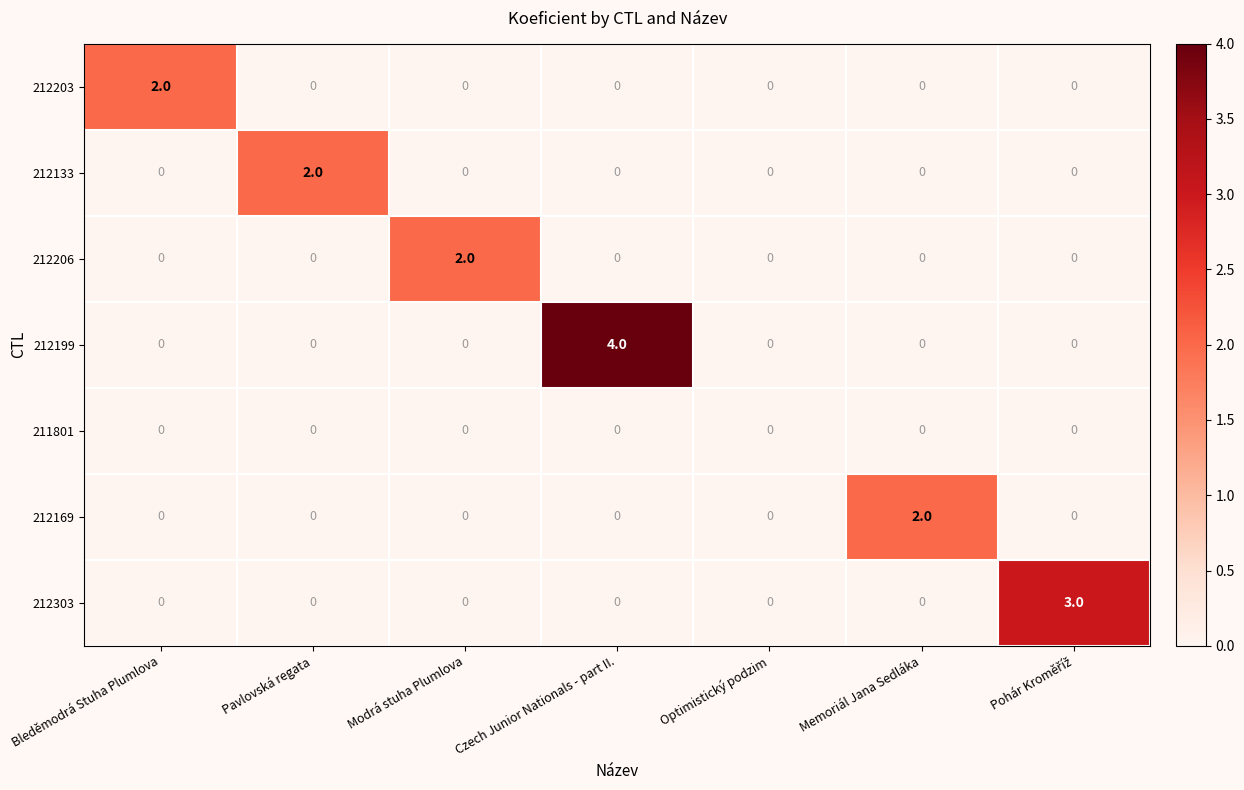

The value of 212169 at Bleděmodrá Stuha Plumlova is 1. True or false?

False